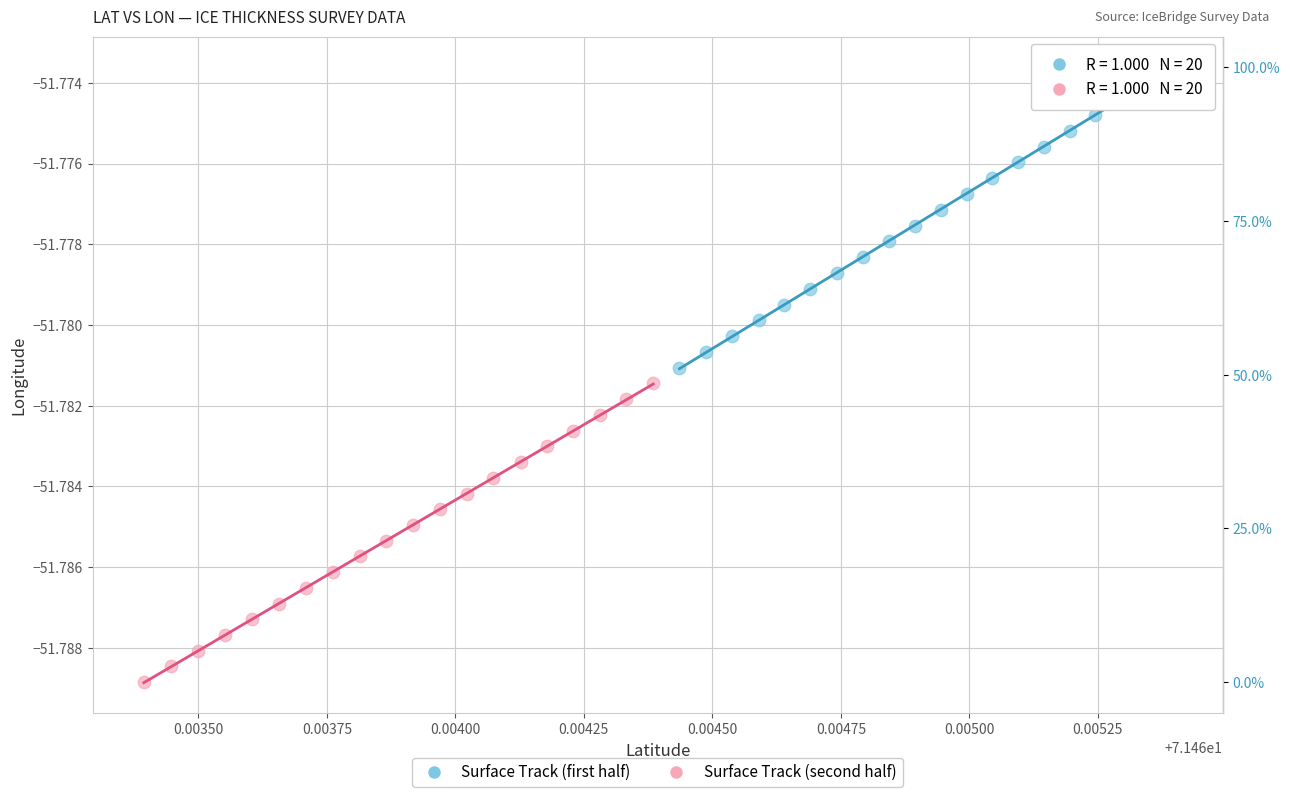

What are all the series names shown in the legend?

Surface Track (first half), Surface Track (second half)